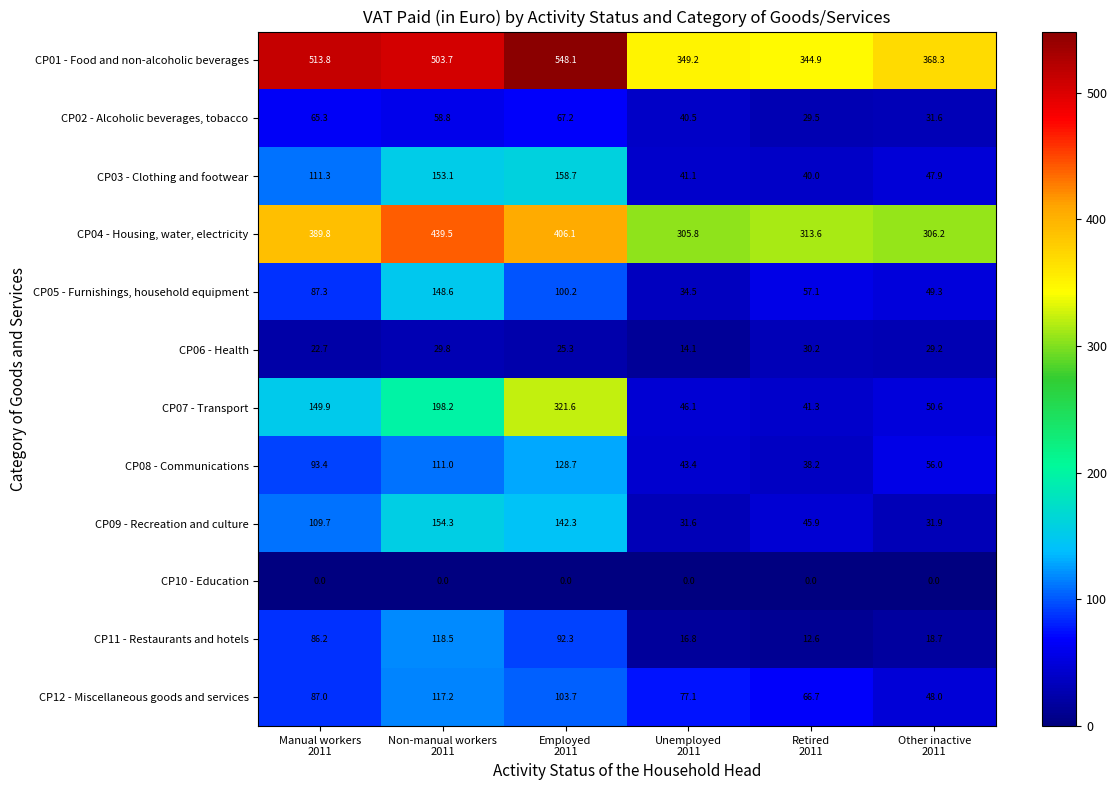

What is the average value of the CP12 - Miscellaneous goods and services series?

83.3